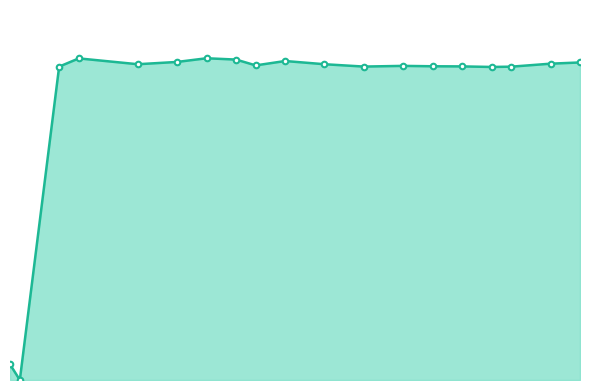

What is the value of the 12th point from the left?

20.0